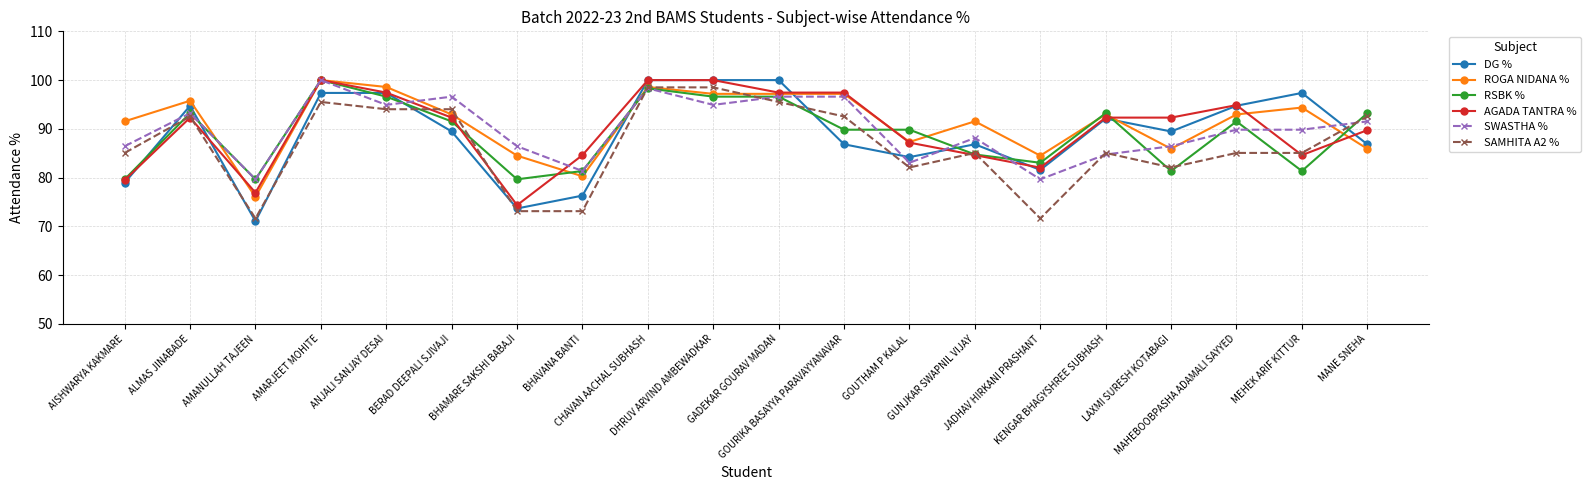

What is the highest value of the DG % series?

100.0